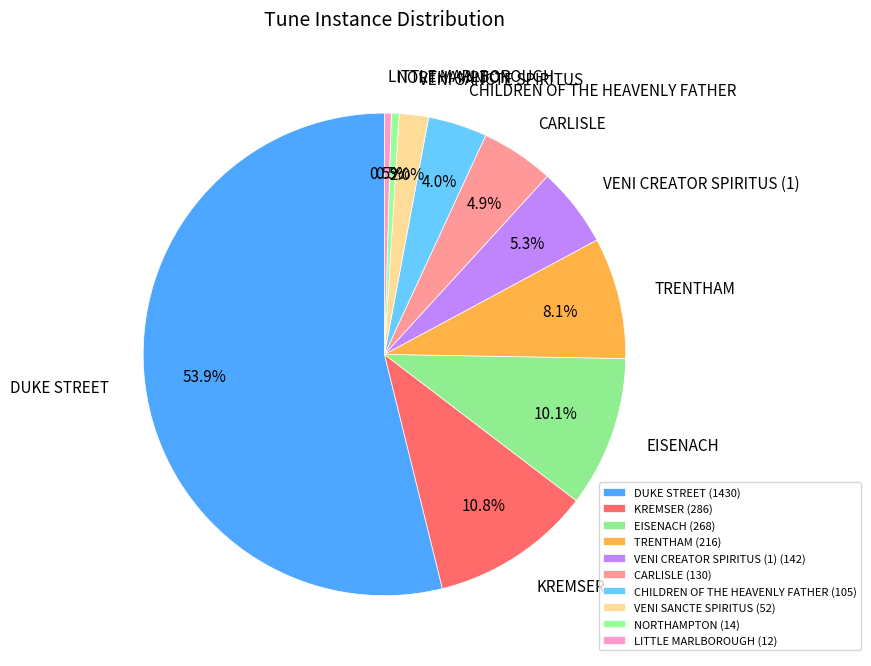

Does CARLISLE represent more than half of the total?

No